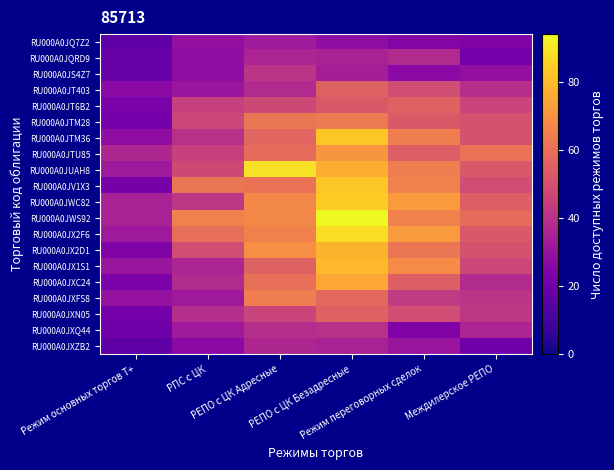

Reading left to right, what are all the values shown in this chart?

RU000A0JQ7Z2: Режим основных торгов Т+=16	РПС с ЦК=29	РЕПО с ЦК Адресные=33	РЕПО с ЦК Безадресные=28	Режим переговорных сделок=25	Междилерское РЕПО=24
RU000A0JQRD9: Режим основных торгов Т+=18	РПС с ЦК=28	РЕПО с ЦК Адресные=36	РЕПО с ЦК Безадресные=35	Режим переговорных сделок=38	Междилерское РЕПО=21
RU000A0JS4Z7: Режим основных торгов Т+=18	РПС с ЦК=28	РЕПО с ЦК Адресные=41	РЕПО с ЦК Безадресные=34	Режим переговорных сделок=27	Междилерское РЕПО=29
RU000A0JT403: Режим основных торгов Т+=27	РПС с ЦК=31	РЕПО с ЦК Адресные=38	РЕПО с ЦК Безадресные=56	Режим переговорных сделок=49	Междилерское РЕПО=39
RU000A0JT6B2: Режим основных торгов Т+=23	РПС с ЦК=45	РЕПО с ЦК Адресные=48	РЕПО с ЦК Безадресные=53	Режим переговорных сделок=56	Междилерское РЕПО=46
RU000A0JTM28: Режим основных торгов Т+=21	РПС с ЦК=47	РЕПО с ЦК Адресные=62	РЕПО с ЦК Безадресные=63	Режим переговорных сделок=53	Междилерское РЕПО=51
RU000A0JTM36: Режим основных торгов Т+=28	РПС с ЦК=40	РЕПО с ЦК Адресные=57	РЕПО с ЦК Безадресные=83	Режим переговорных сделок=64	Междилерское РЕПО=51
RU000A0JTU85: Режим основных торгов Т+=37	РПС с ЦК=45	РЕПО с ЦК Адресные=59	РЕПО с ЦК Безадресные=71	Режим переговорных сделок=55	Междилерское РЕПО=61
RU000A0JUAH8: Режим основных торгов Т+=32	РПС с ЦК=48	РЕПО с ЦК Адресные=89	РЕПО с ЦК Безадресные=77	Режим переговорных сделок=64	Междилерское РЕПО=53
RU000A0JV1X3: Режим основных торгов Т+=22	РПС с ЦК=62	РЕПО с ЦК Адресные=61	РЕПО с ЦК Безадресные=83	Режим переговорных сделок=65	Междилерское РЕПО=49
RU000A0JWC82: Режим основных торгов Т+=35	РПС с ЦК=42	РЕПО с ЦК Адресные=67	РЕПО с ЦК Безадресные=84	Режим переговорных сделок=72	Междилерское РЕПО=55
RU000A0JWS92: Режим основных торгов Т+=35	РПС с ЦК=65	РЕПО с ЦК Адресные=67	РЕПО с ЦК Безадресные=94	Режим переговорных сделок=65	Междилерское РЕПО=59
RU000A0JX2F6: Режим основных торгов Т+=32	РПС с ЦК=60	РЕПО с ЦК Адресные=65	РЕПО с ЦК Безадресные=88	Режим переговорных сделок=72	Междилерское РЕПО=53
RU000A0JX2D1: Режим основных торгов Т+=24	РПС с ЦК=49	РЕПО с ЦК Адресные=69	РЕПО с ЦК Безадресные=78	Режим переговорных сделок=62	Междилерское РЕПО=51
RU000A0JX1S1: Режим основных торгов Т+=31	РПС с ЦК=36	РЕПО с ЦК Адресные=56	РЕПО с ЦК Безадресные=80	Режим переговорных сделок=68	Междилерское РЕПО=47
RU000A0JXC24: Режим основных торгов Т+=23	РПС с ЦК=38	РЕПО с ЦК Адресные=60	РЕПО с ЦК Безадресные=75	Режим переговорных сделок=55	Междилерское РЕПО=38
RU000A0JXFS8: Режим основных торгов Т+=30	РПС с ЦК=32	РЕПО с ЦК Адресные=64	РЕПО с ЦК Безадресные=58	Режим переговорных сделок=43	Междилерское РЕПО=41
RU000A0JXN05: Режим основных торгов Т+=21	РПС с ЦК=39	РЕПО с ЦК Адресные=46	РЕПО с ЦК Безадресные=56	Режим переговорных сделок=49	Междилерское РЕПО=42
RU000A0JXQ44: Режим основных торгов Т+=20	РПС с ЦК=32	РЕПО с ЦК Адресные=39	РЕПО с ЦК Безадресные=40	Режим переговорных сделок=24	Междилерское РЕПО=36
RU000A0JXZB2: Режим основных торгов Т+=16	РПС с ЦК=27	РЕПО с ЦК Адресные=37	РЕПО с ЦК Безадресные=35	Режим переговорных сделок=31	Междилерское РЕПО=20